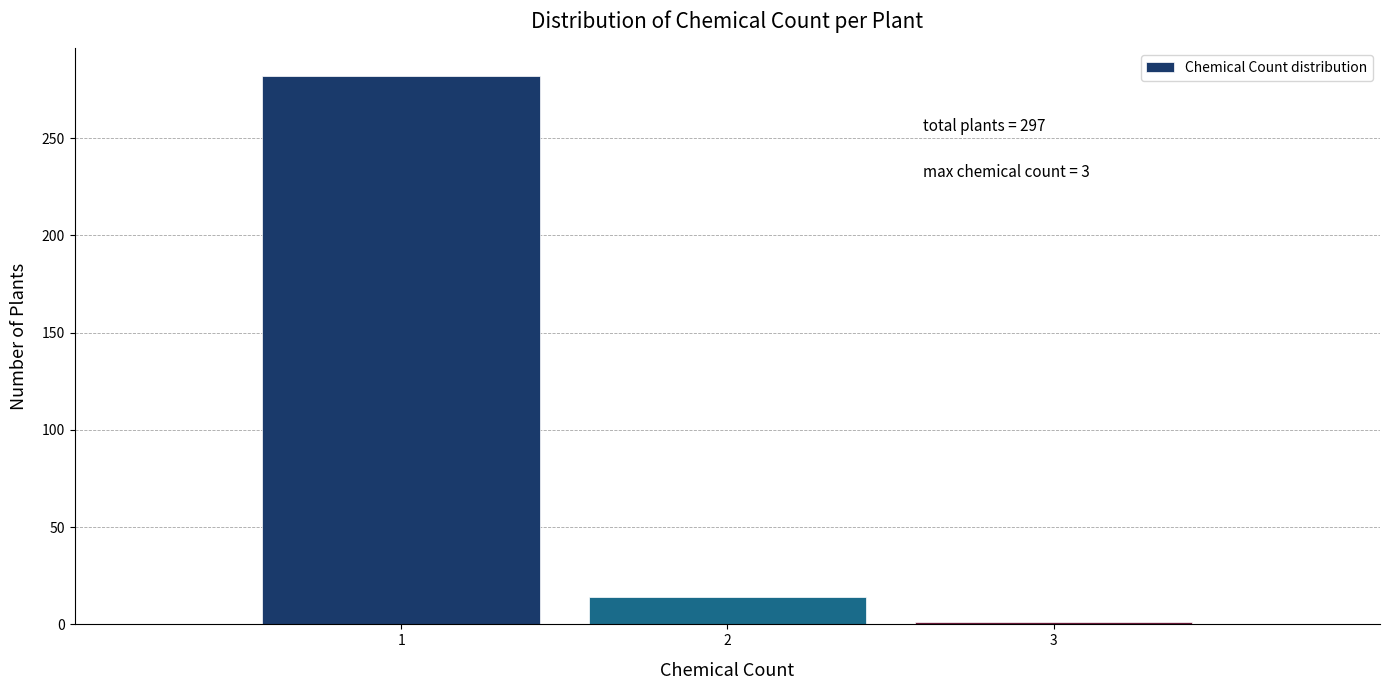

Over which range of the x-axis is the bar tallest?

0.5 to 1.5